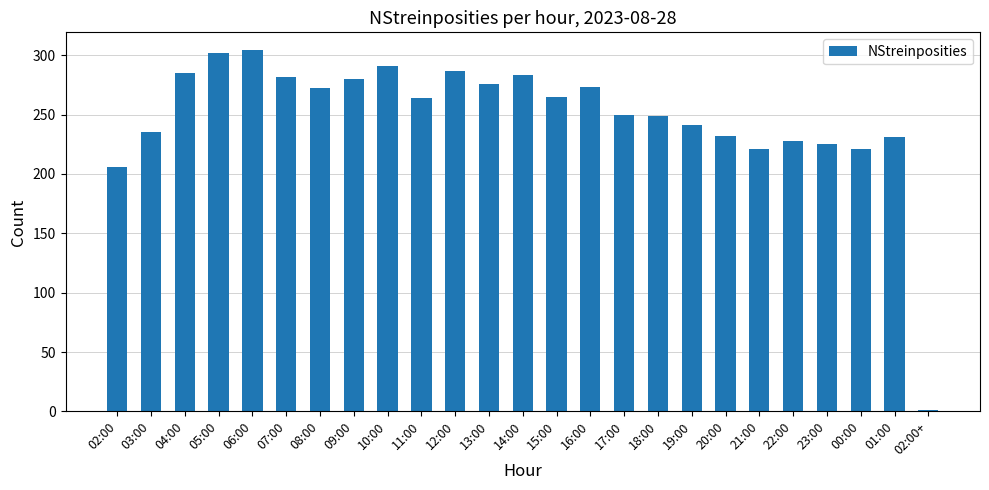

What is the value of the 14th bar from the left?

265